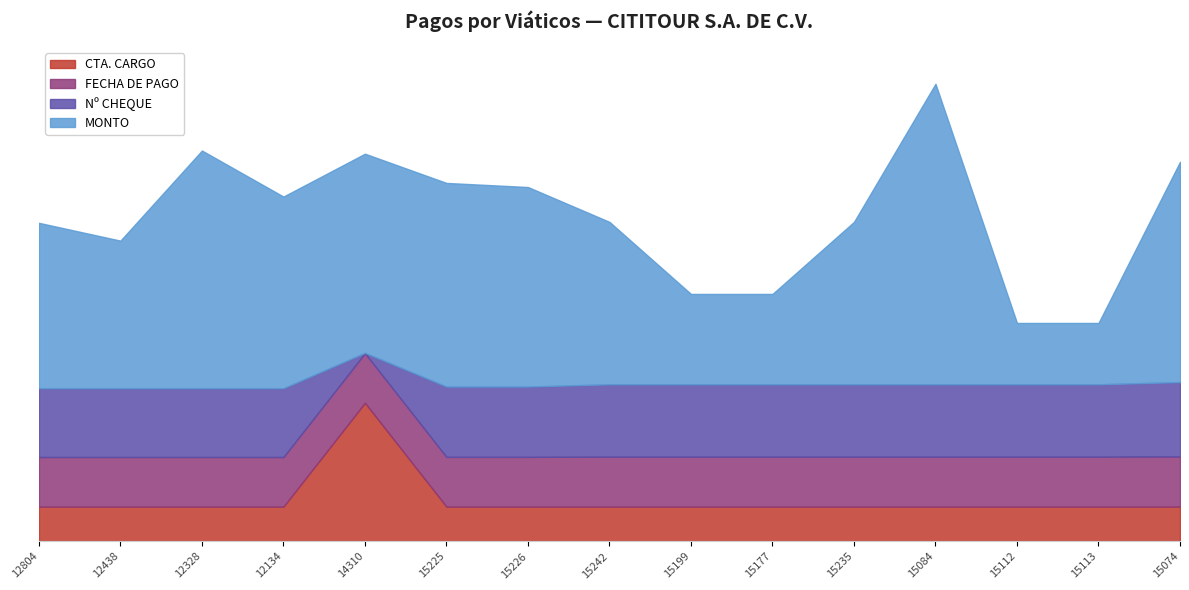

What are all the series names shown in the legend?

CTA. CARGO, FECHA DE PAGO, Nº CHEQUE, MONTO